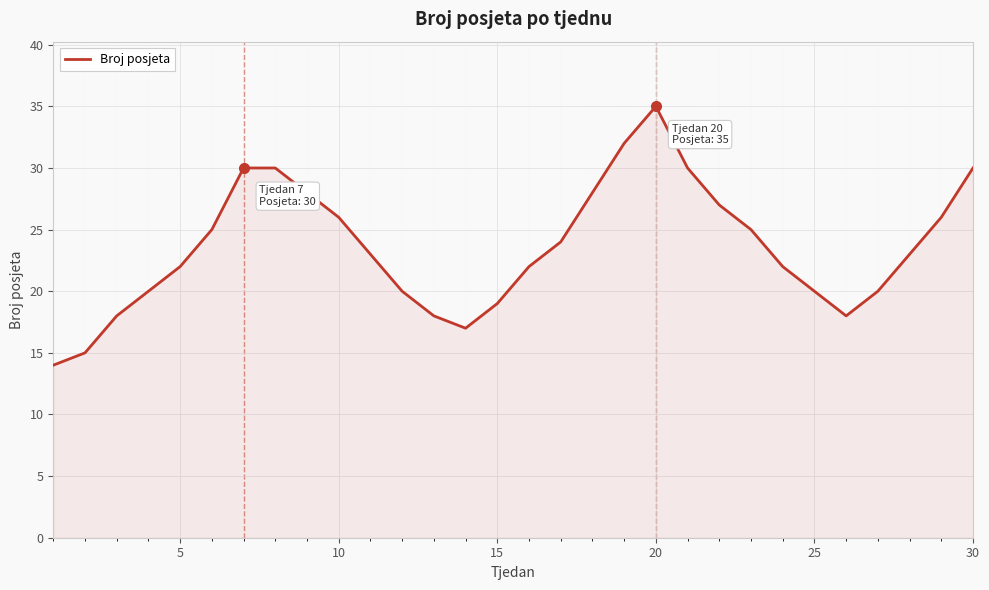

Reading left to right, extract all data points from this chart.

14	15	18	20	22	25	30	30	28	26	23	20	18	17	19	22	24	28	32	35	30	27	25	22	20	18	20	23	26	30